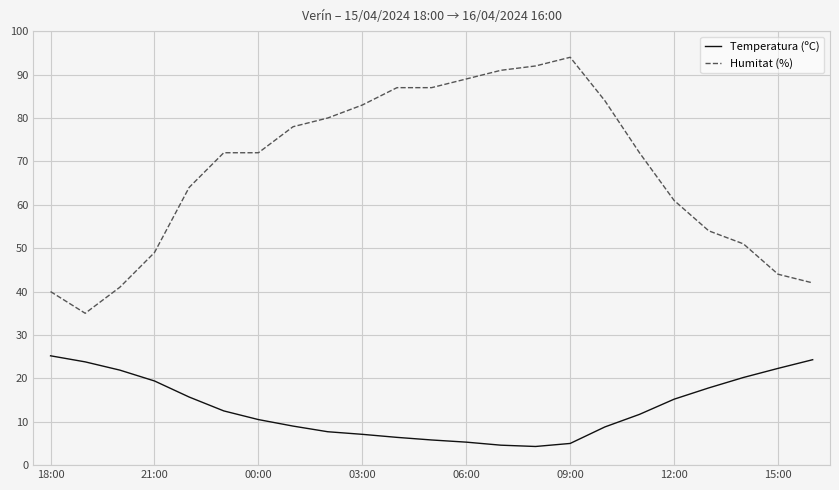

Which series has the largest total across all categories?

Humitat (%)